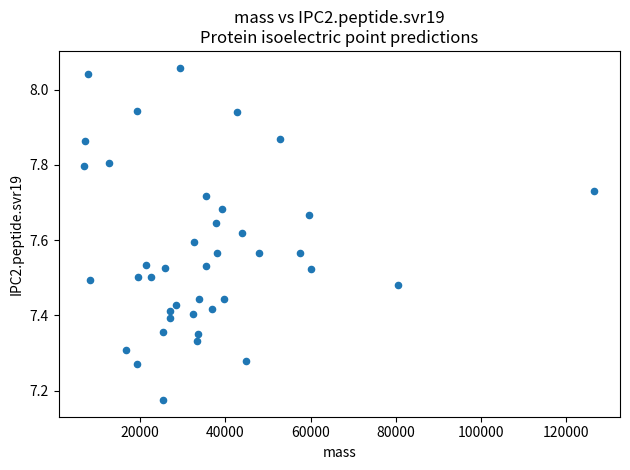

What is the range of Y values (max minus min)?

0.9